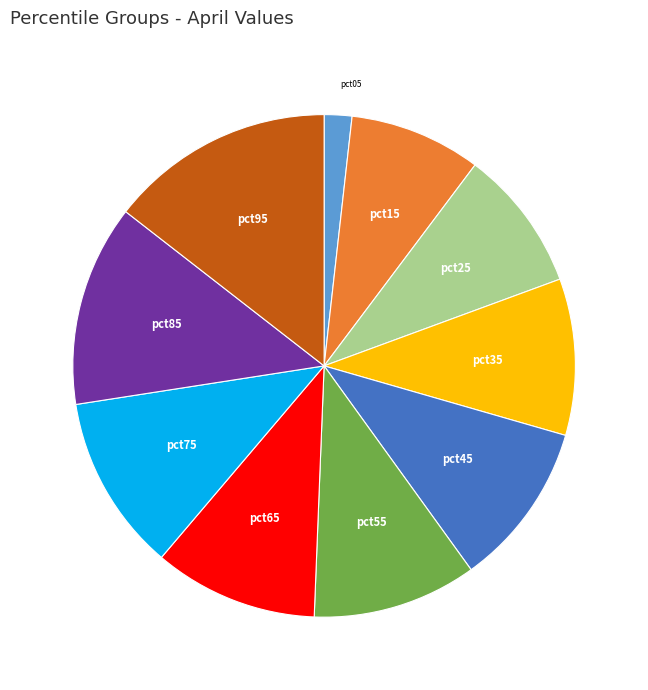

What is the smallest slice in the pie chart?

pct05